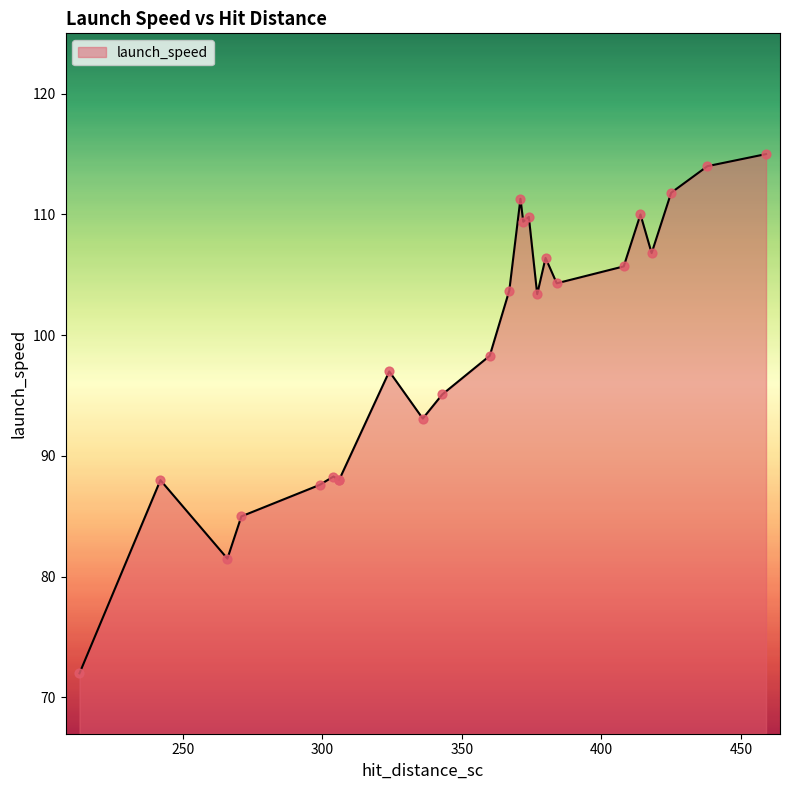

What is the change in value from 367 to 414?

+6.3